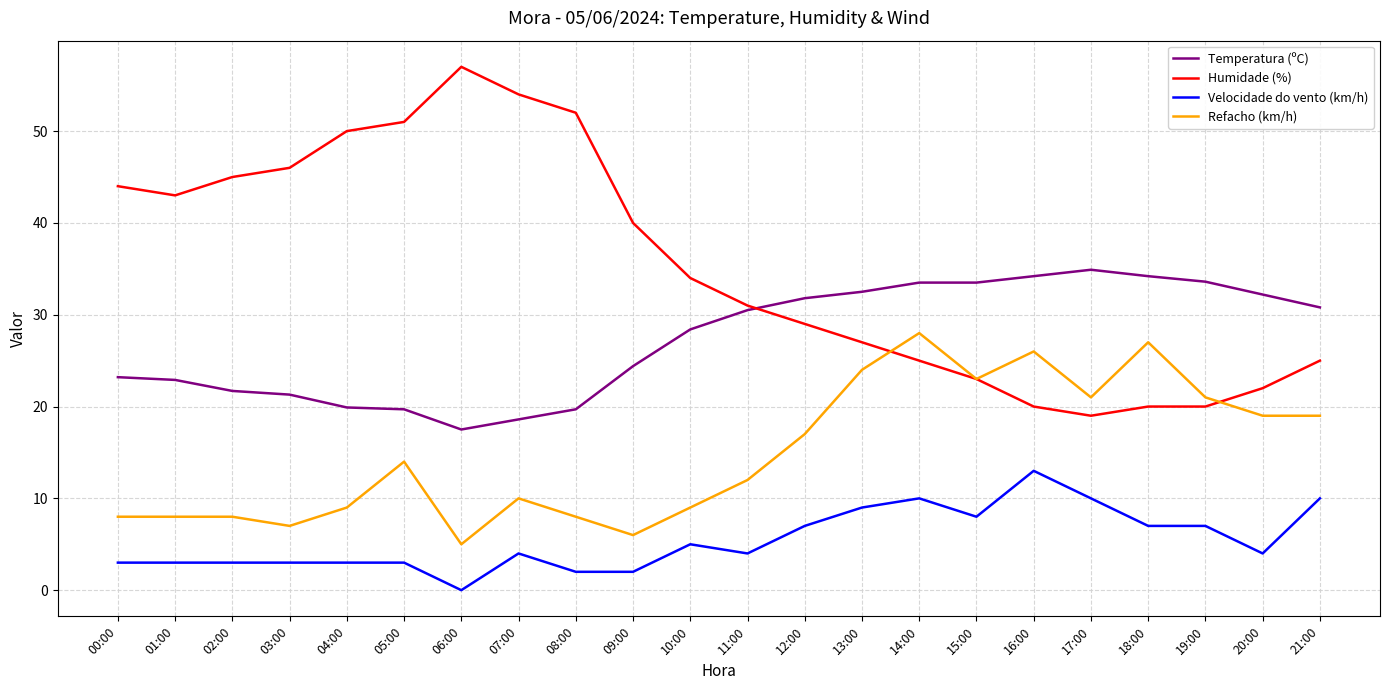

The Velocidade do vento (km/h) series shows 9.0 at 13:00. True or false?

True